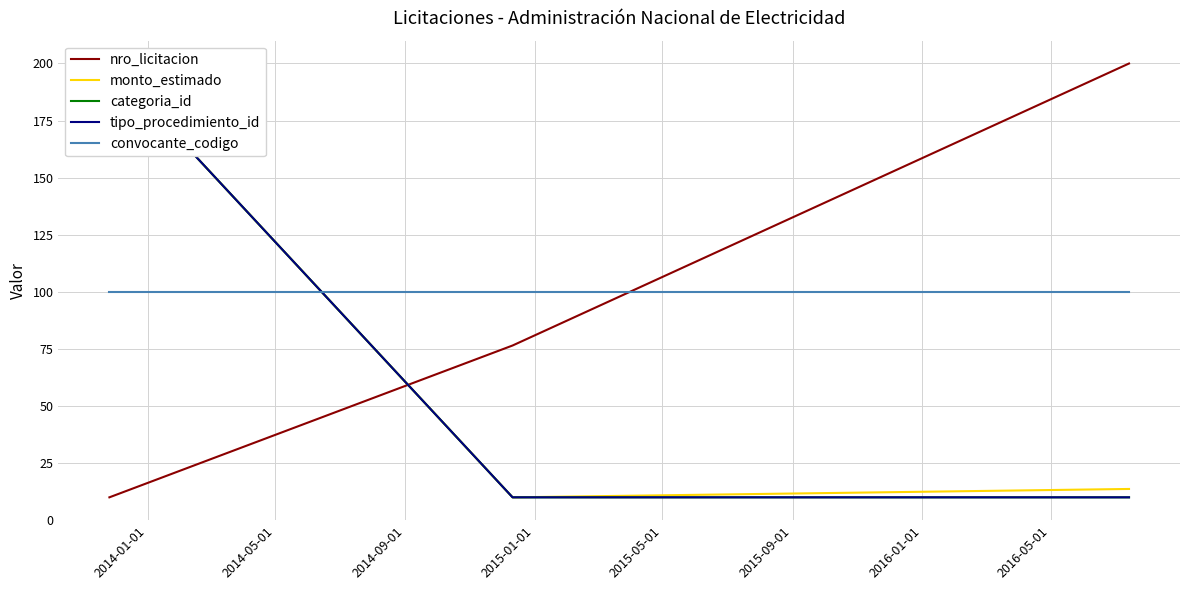

List the labels in order of monto_estimado value, largest first.

2014-01-01, 2014-09-01, 2014-05-01